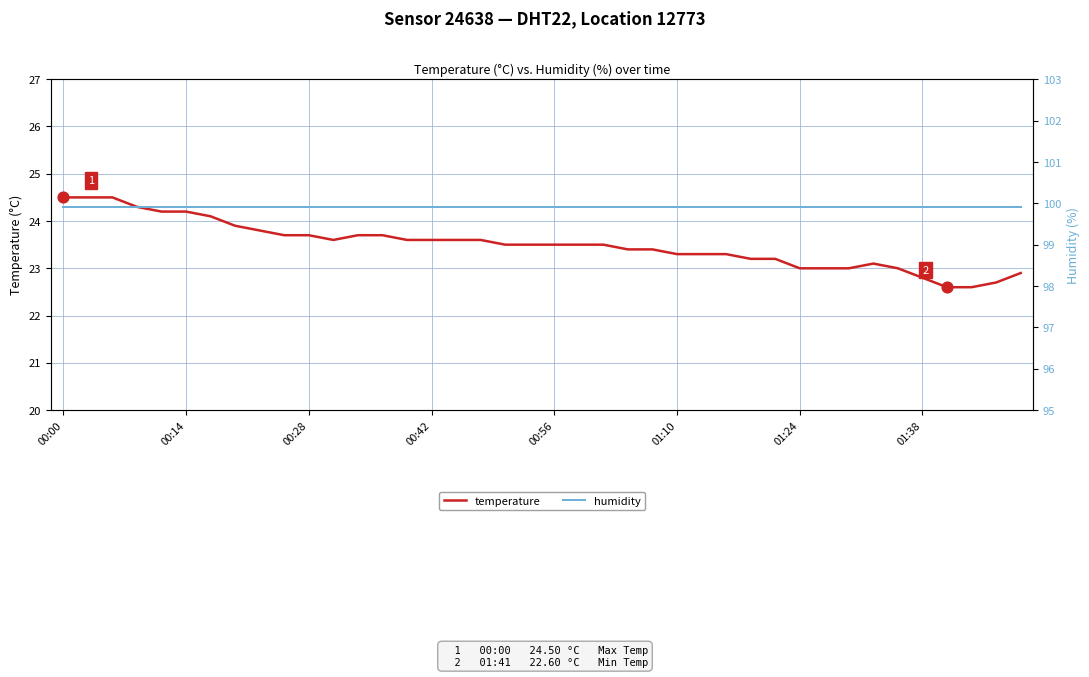

Is the value of humidity at 27 greater than the value of temperature at 29?

Yes